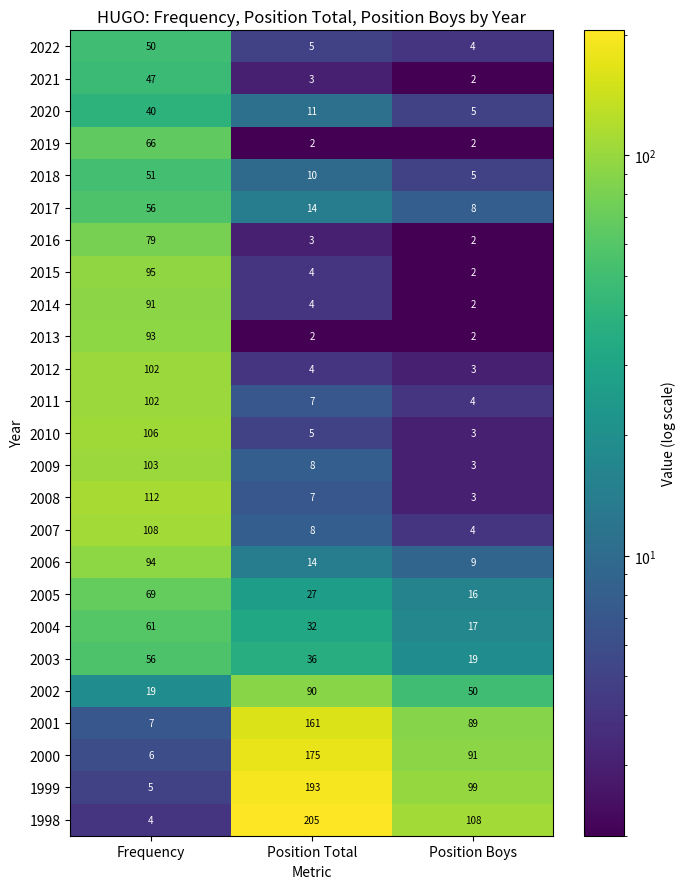

At which category is the sum across all series the highest?

Frequency